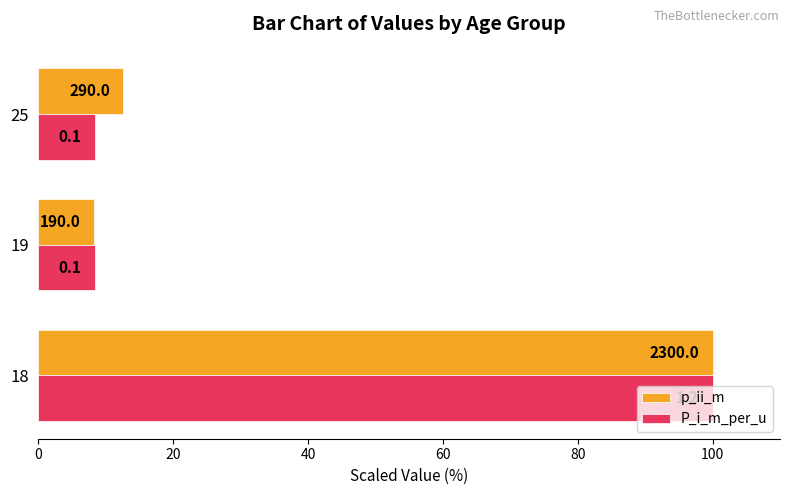

What is the value of the P_i_m_per_u bar at the 1st from the left?

100.0